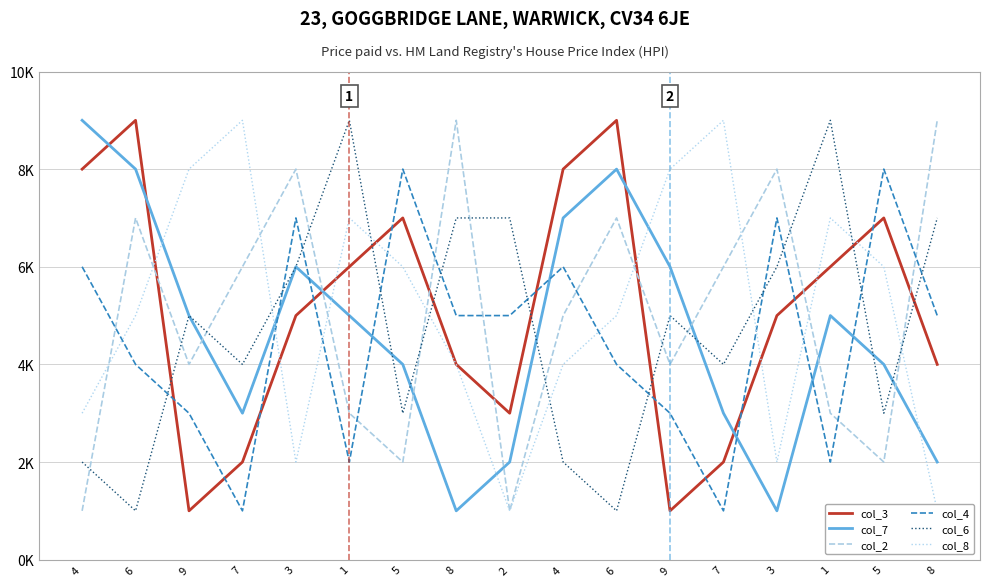

Which series ends up on top after the final intersection of col_3 and col_4?

col_4